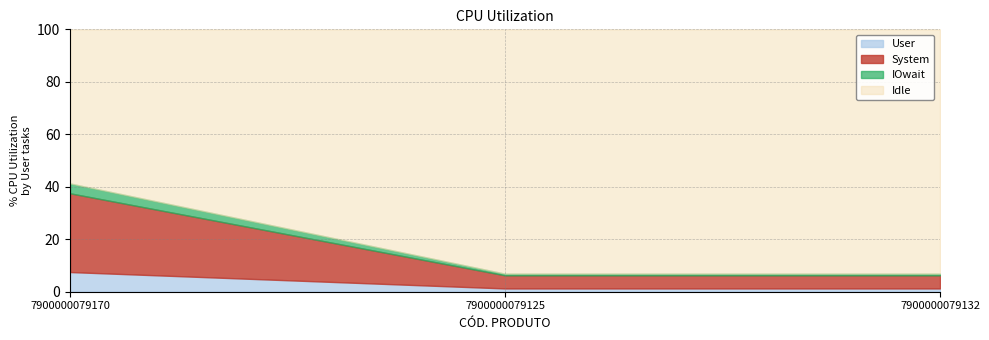

What is the change in value from 7900000079170 to 7900000079132?

-6.2